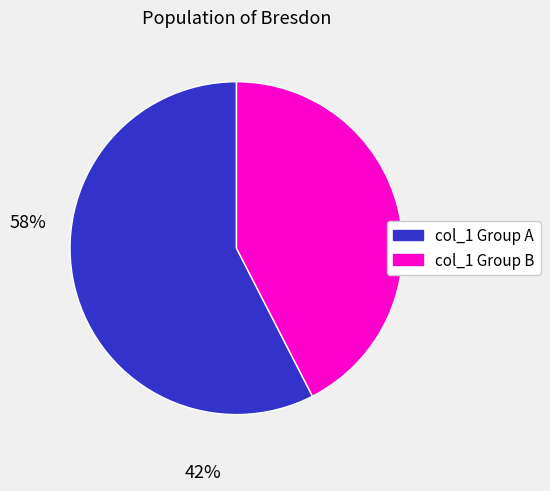

Does any single category account for the majority?

Yes